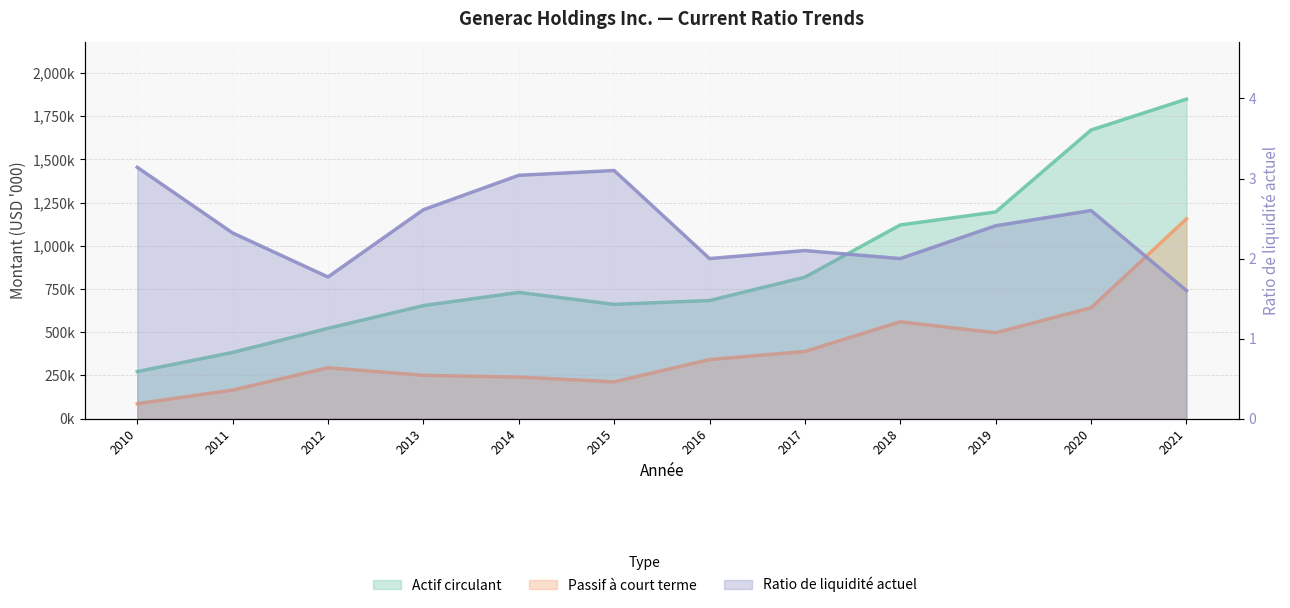

True or false: Actif circulant and Passif à court terme cross at least once.

False